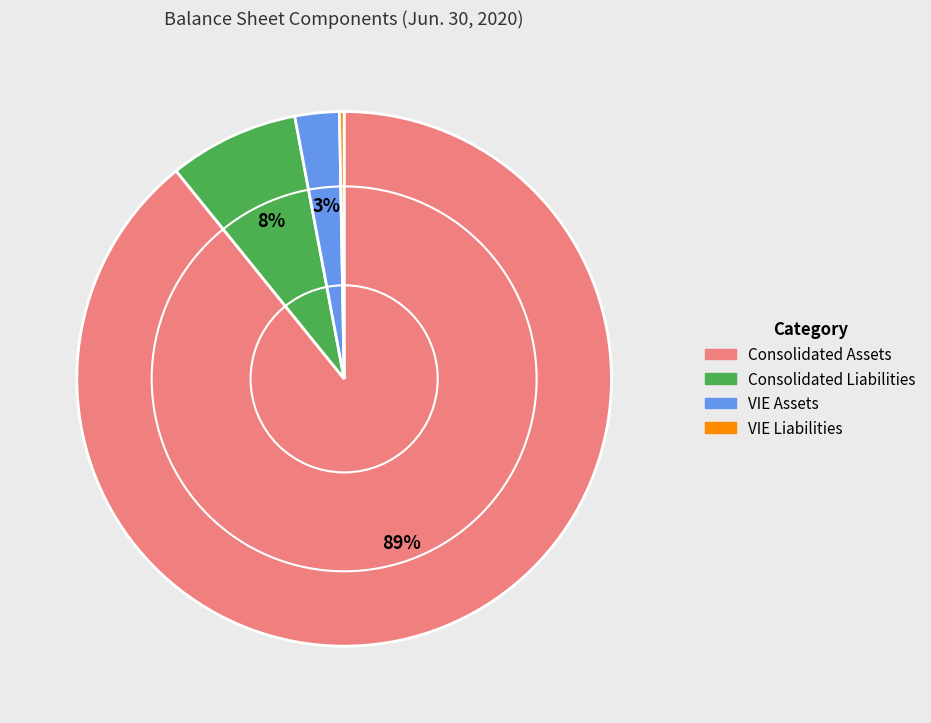

What percentage is the Consolidated Liabilities slice, to the nearest percent?

8%